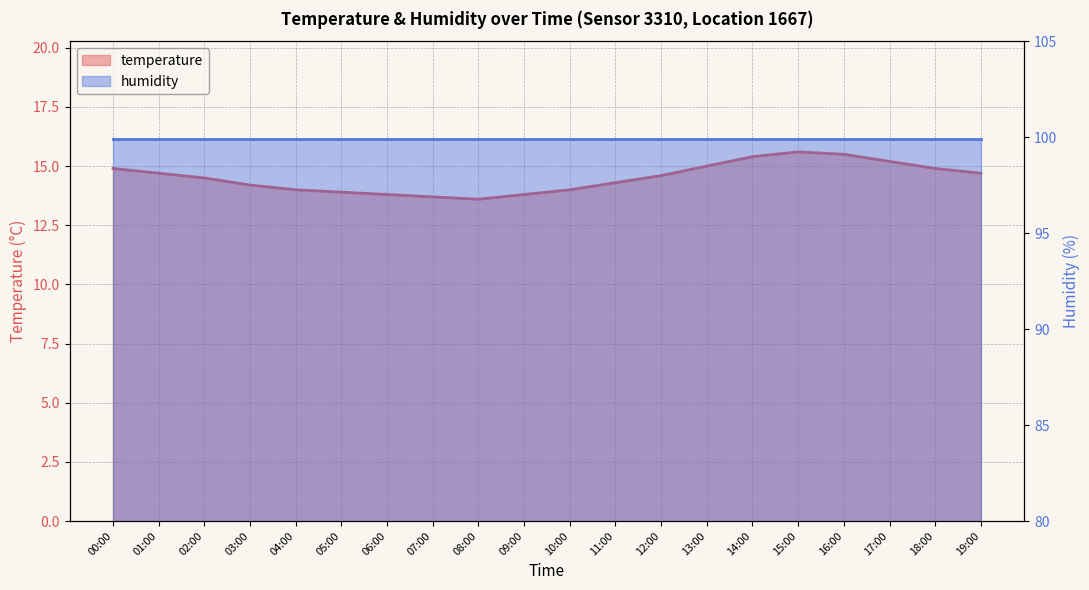

Where does the data first go above 14?

00:00